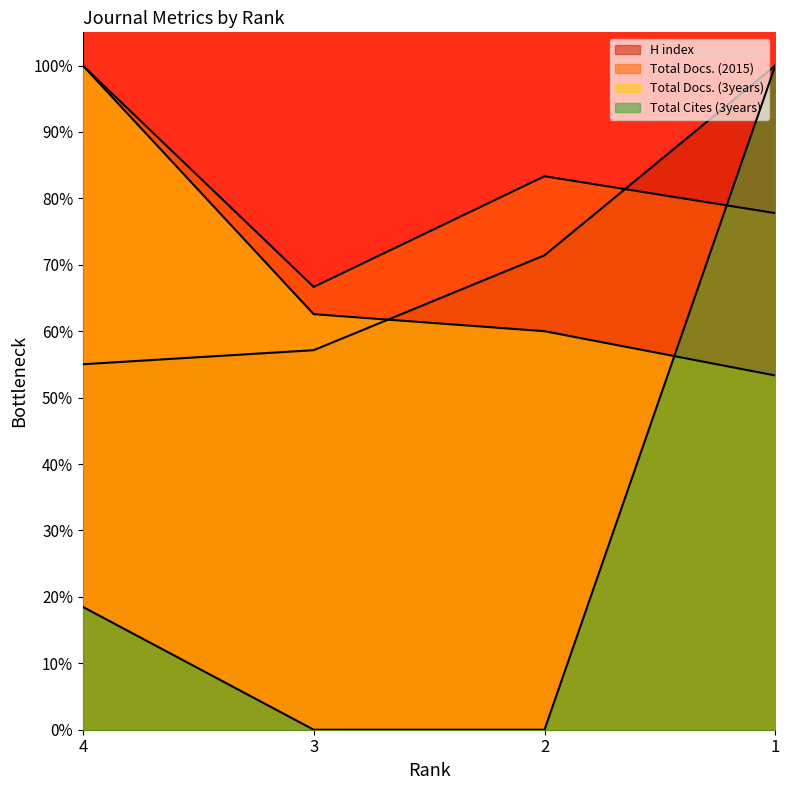

The Total Docs. (2015) series shows 98.7 at 3. True or false?

False